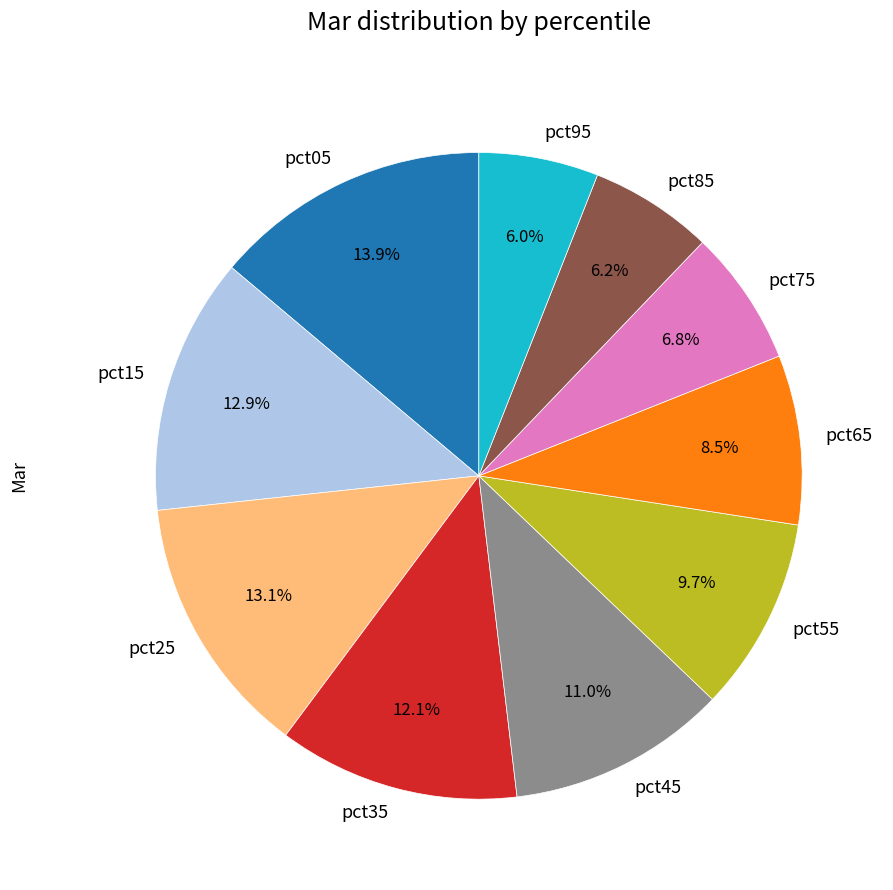

What portion of the pie excludes pct95?

94.0%